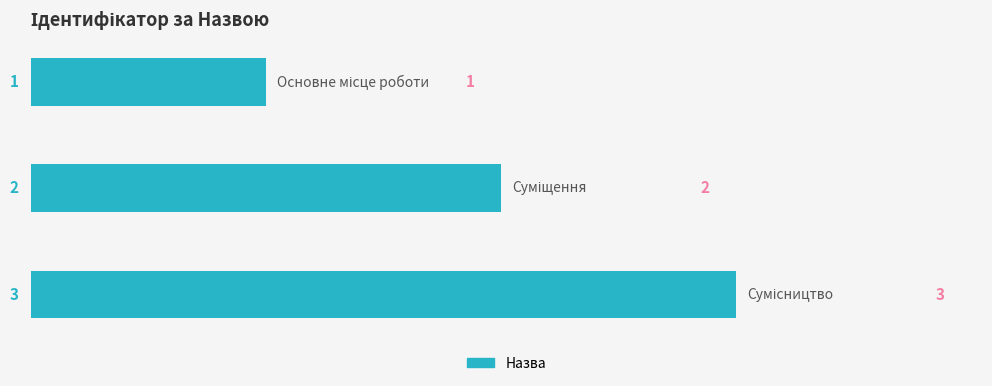

What is the greatest value displayed?

3